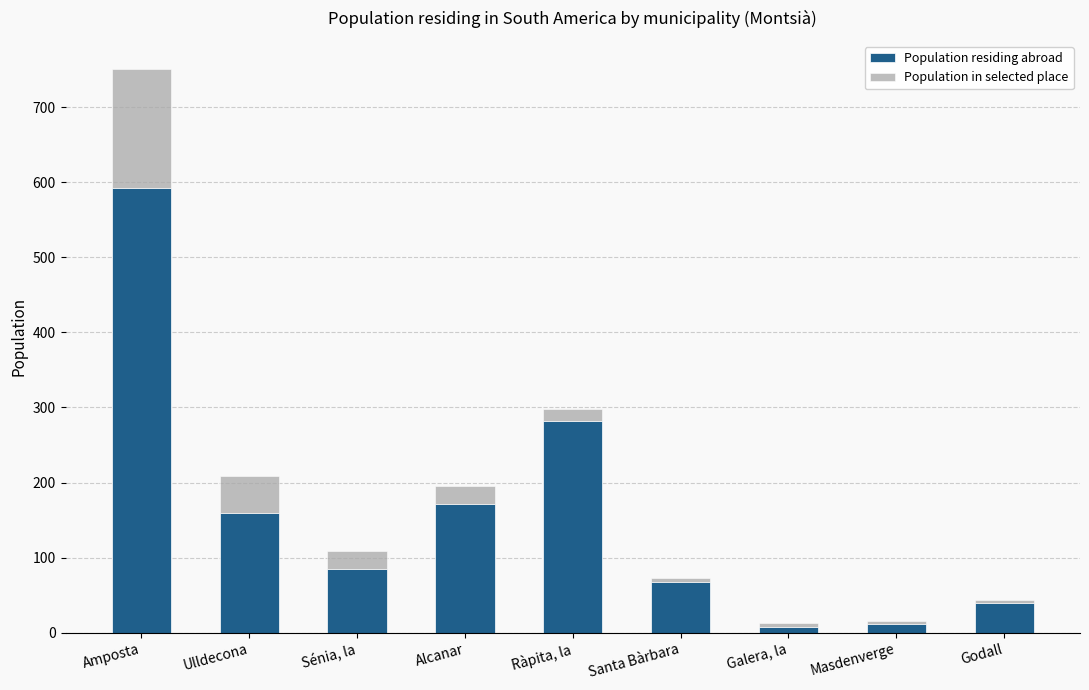

What is the total value across all series at Amposta?

751